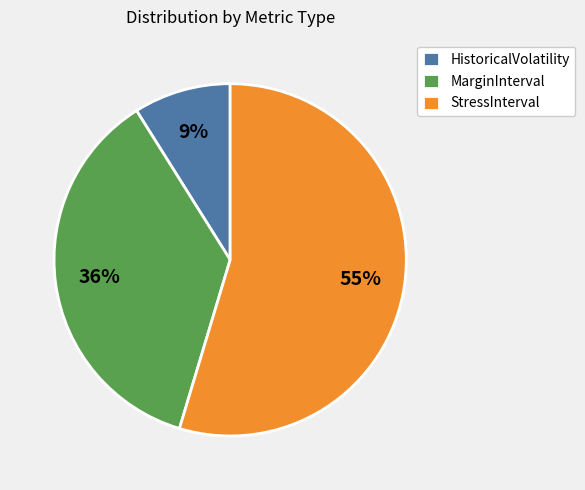

Do StressInterval and HistoricalVolatility together represent more than half of the pie?

Yes